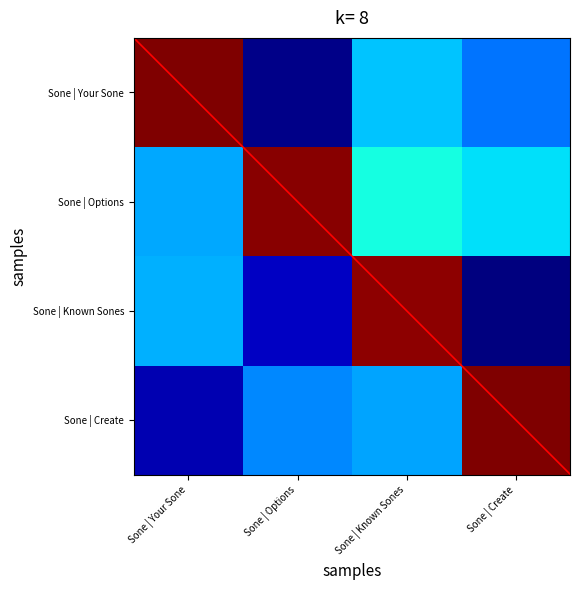

The value of Sone | Known Sones at Sone | Known Sones is 46.7. True or false?

False